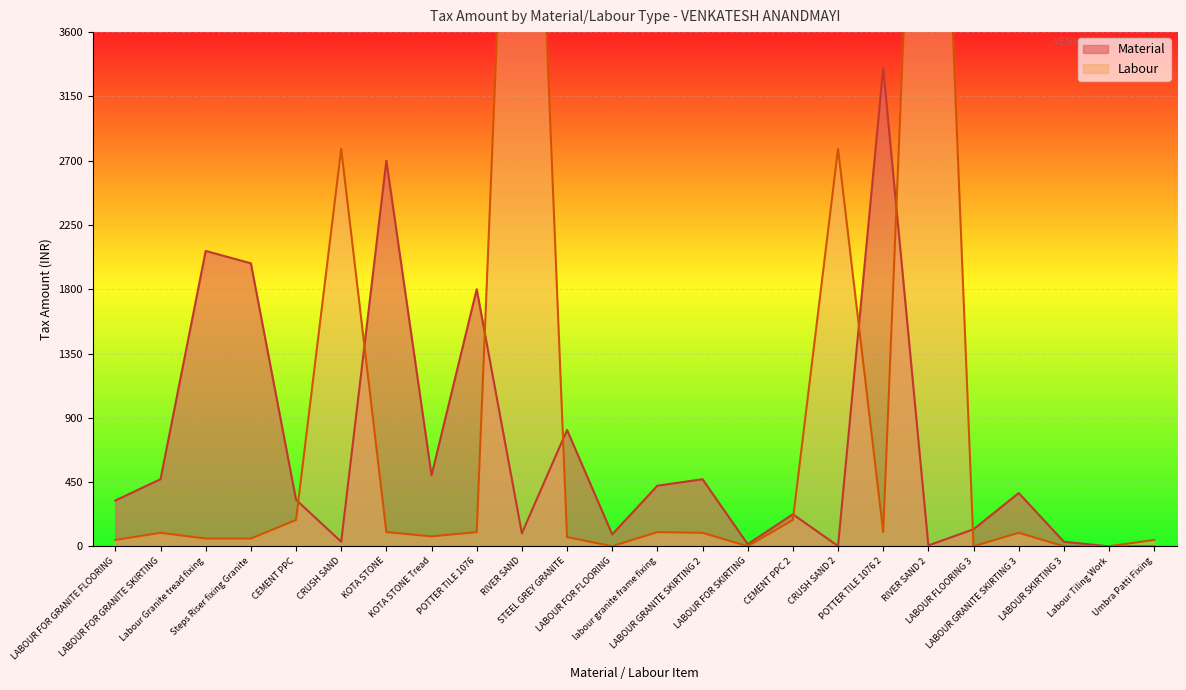

What is the difference between the highest and lowest values at KOTA STONE?

2600.0